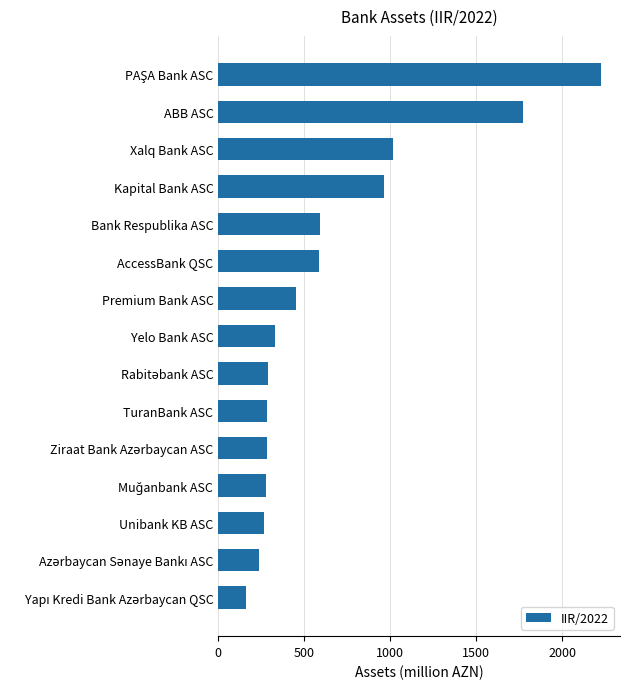

Where is the data nearest to the value 1192?

Xalq Bank ASC